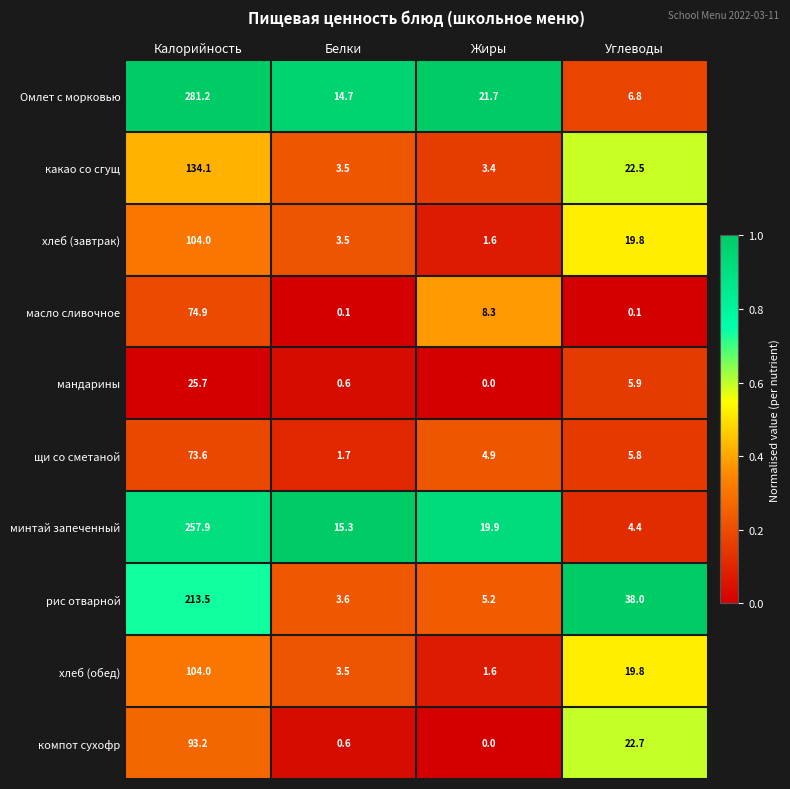

Which series has the widest spread of values?

Омлет с морковью